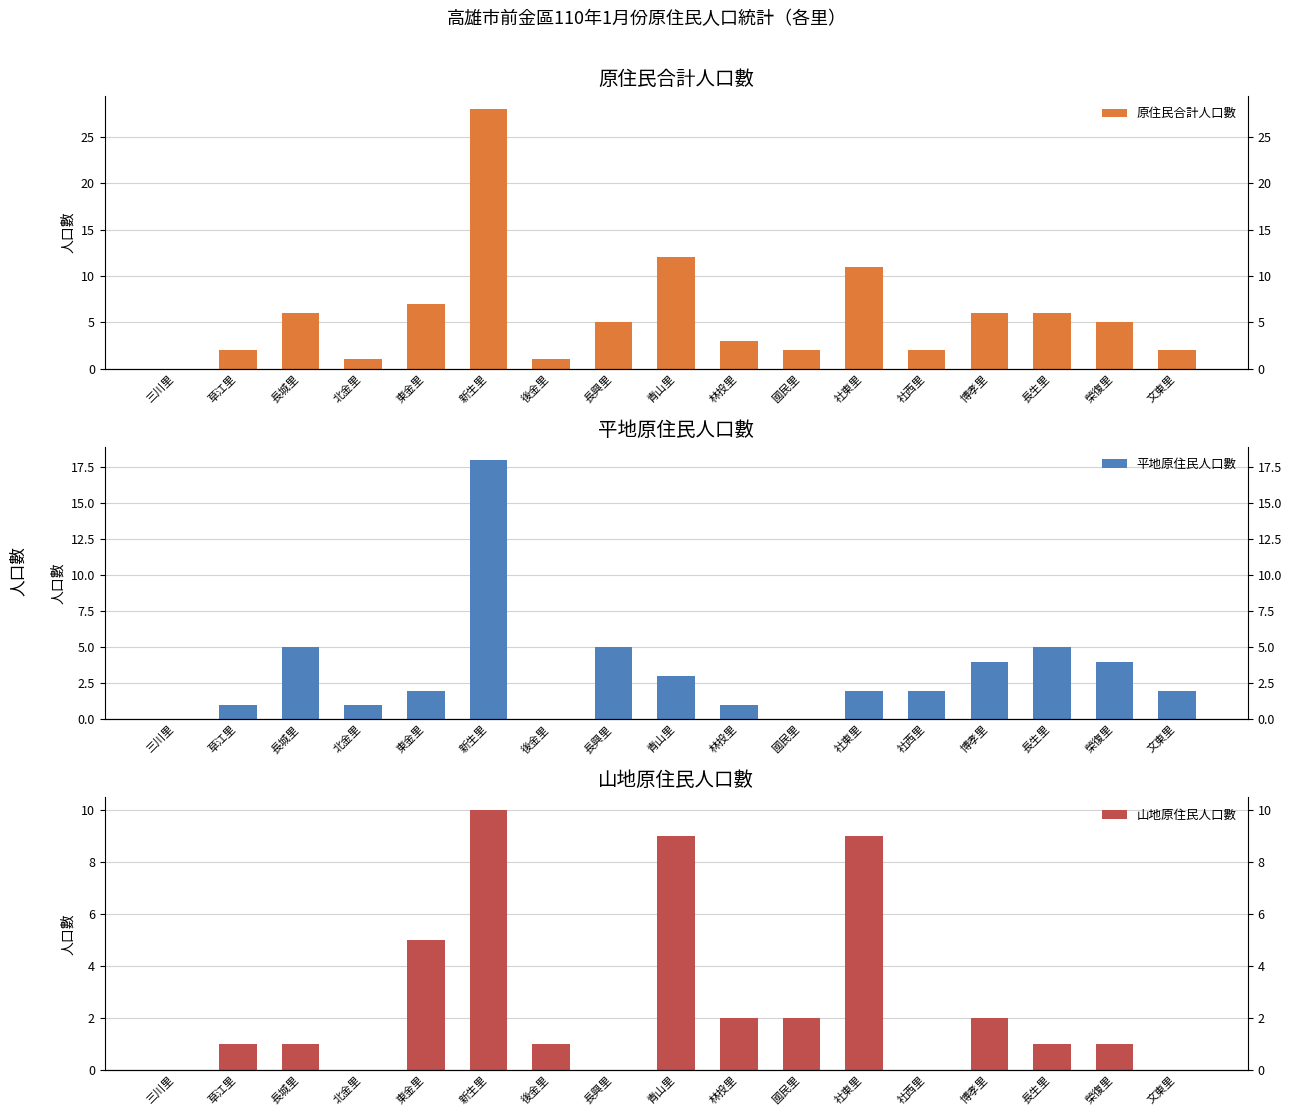

At which category is the sum across all series the highest?

新生里